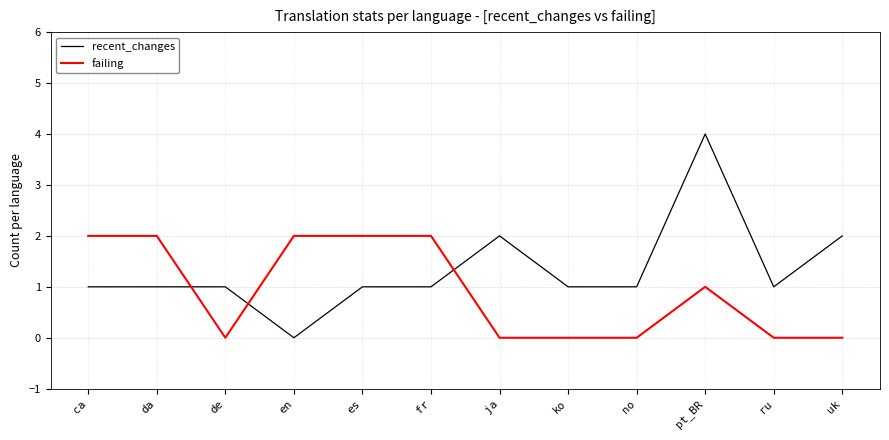

How many failing values are between 0 and 2?

12